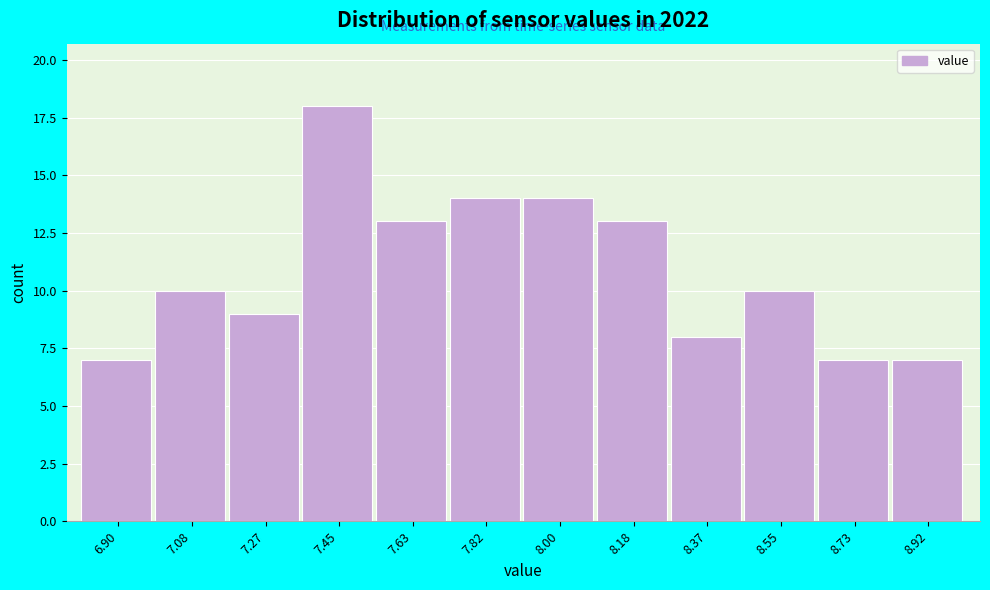

Reading right to left, what are all the values shown in this chart?

7	7	10	8	13	14	14	13	18	9	10	7